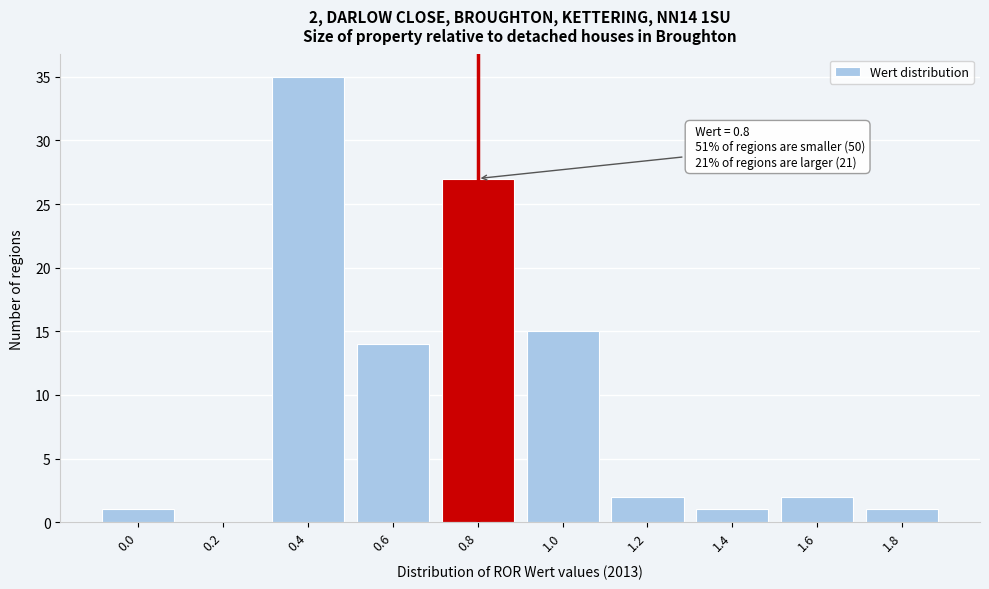

Reading left to right, transcribe all the data shown in this chart.

0.0=1	0.2=0	0.4=35	0.6=14	0.8=27	1.0=15	1.2=2	1.4=1	1.6=2	1.8=1